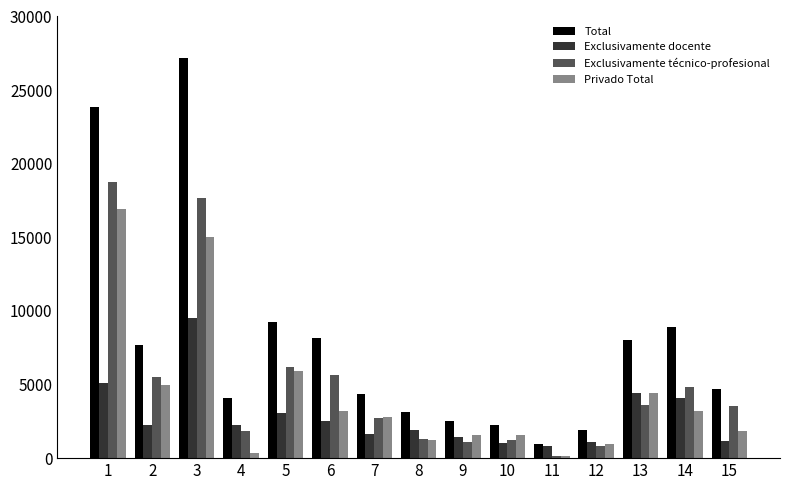

What is the maximum value for Exclusivamente técnico-profesional?

18744